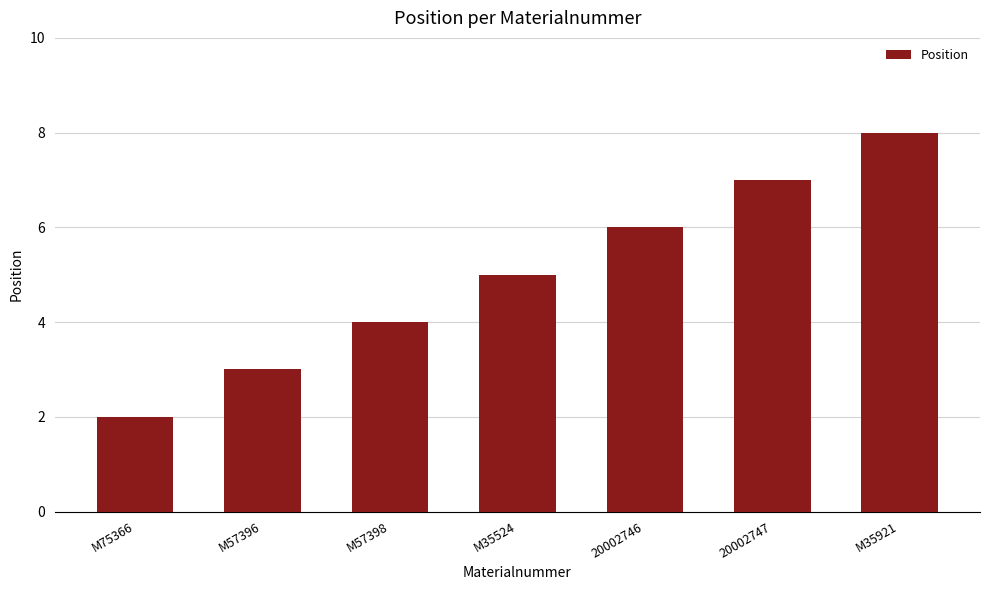

How many values are between 3 and 7?

5